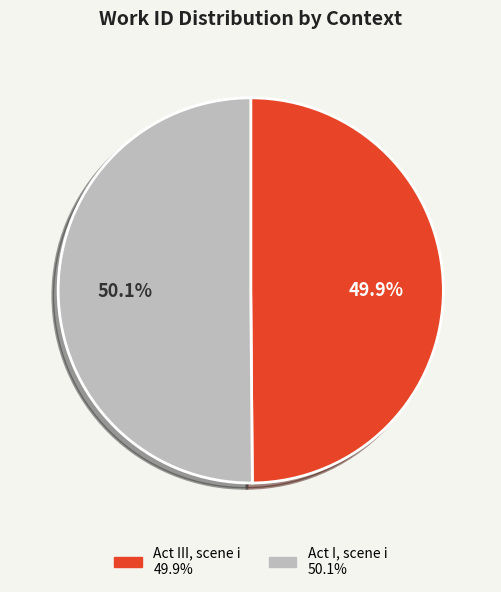

To the nearest percent, what portion does Act I, scene i represent?

50%